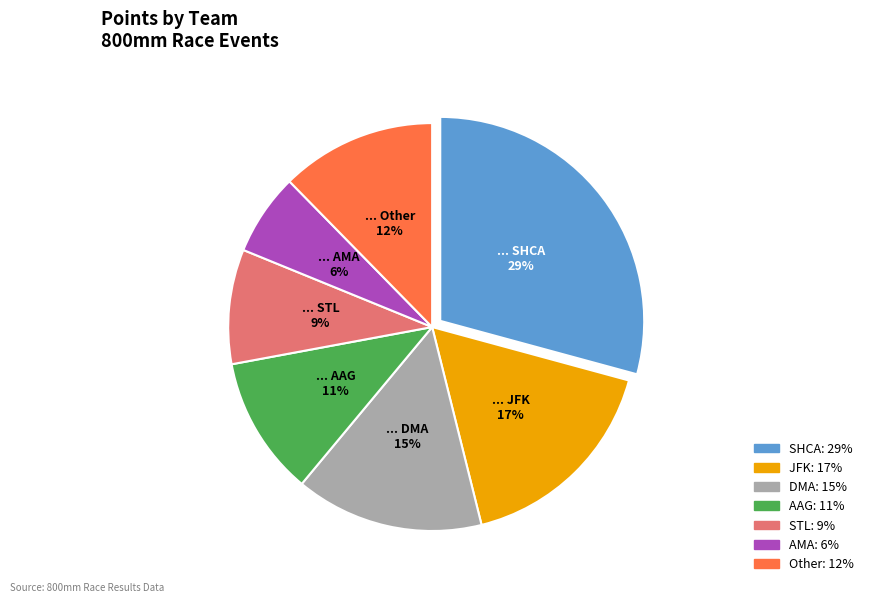

To the nearest percent, what is the difference between the largest and smallest slice percentages?

23%